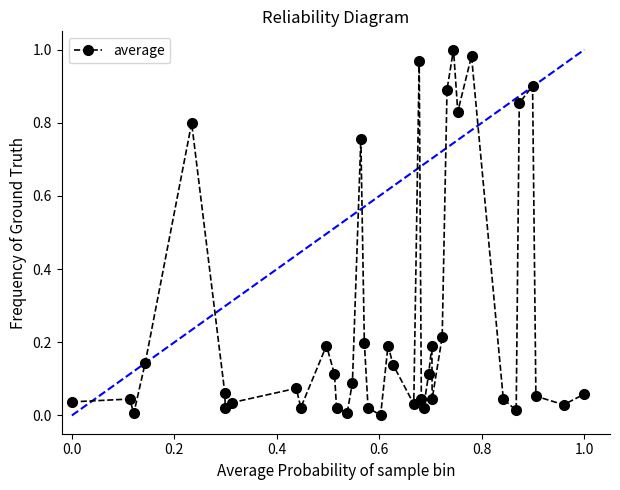

What is the sum of all values?

10.3